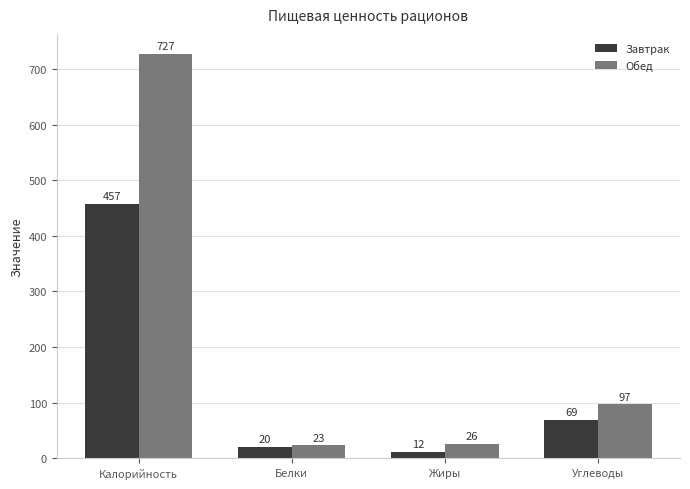

What is the label of the 4th bar from the left?

Углеводы